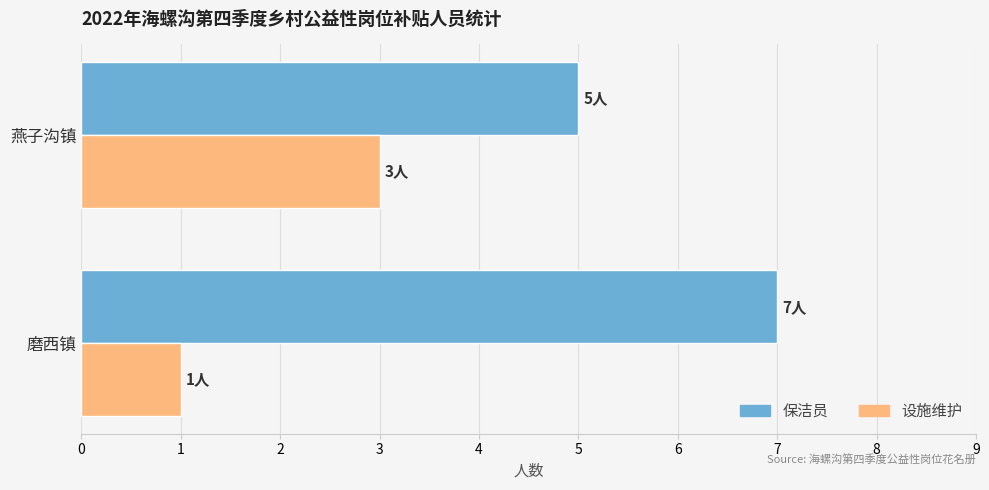

What is the average value of the 设施维护 series?

2